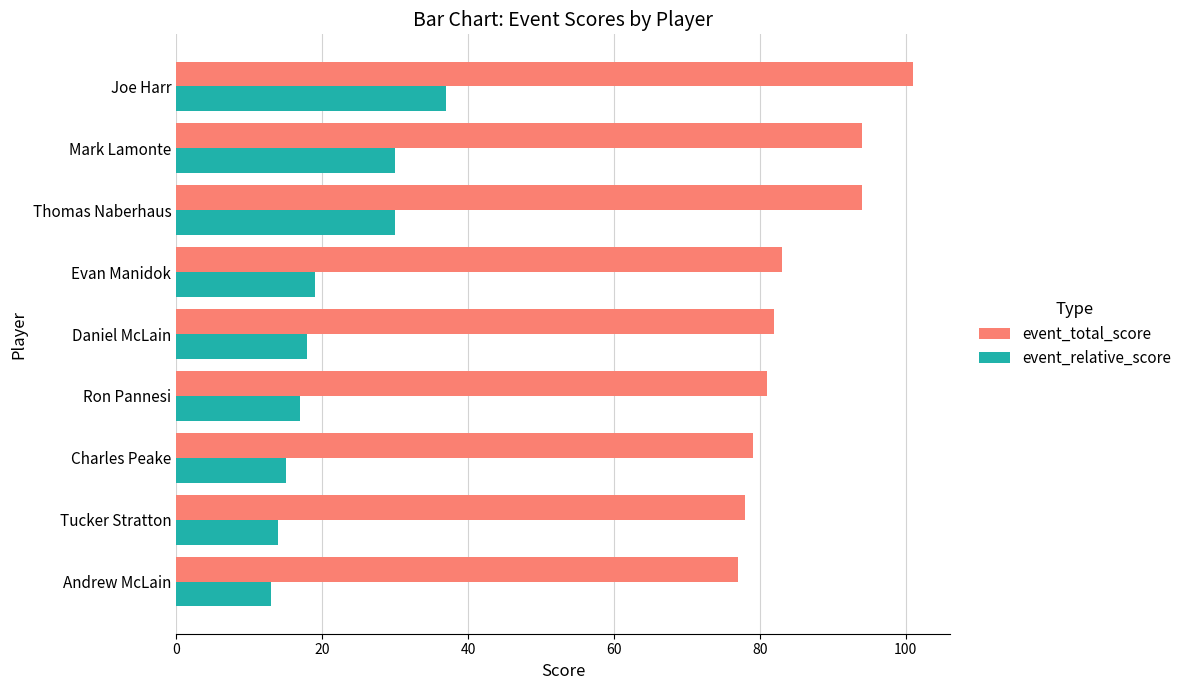

What is the difference between the highest and lowest values at Andrew McLain?

64